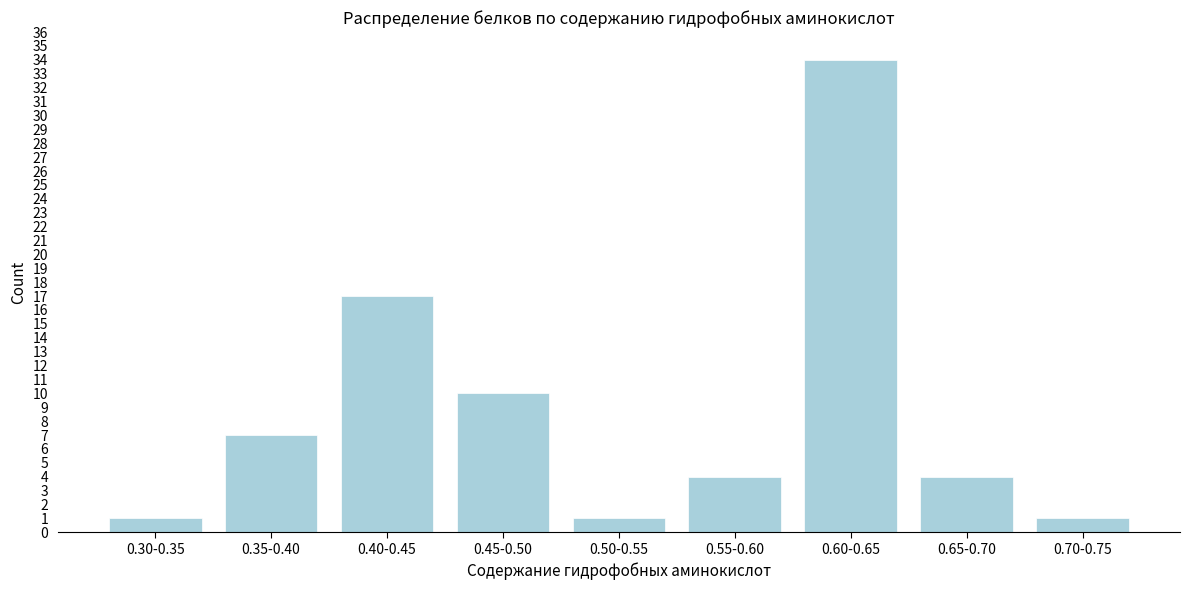

Reading left to right, what are all the values shown in this chart?

0.30-0.35=1	0.35-0.40=7	0.40-0.45=17	0.45-0.50=10	0.50-0.55=1	0.55-0.60=4	0.60-0.65=34	0.65-0.70=4	0.70-0.75=1